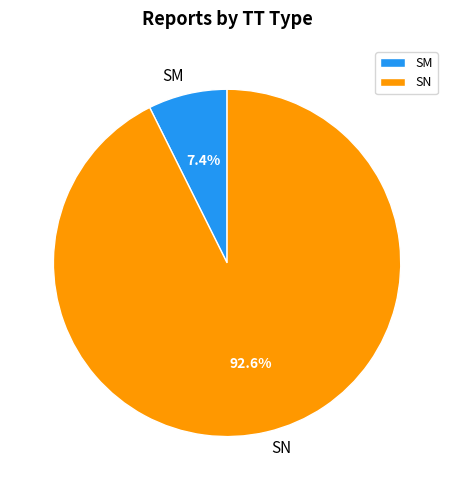

Does SN represent more than half of the total?

Yes